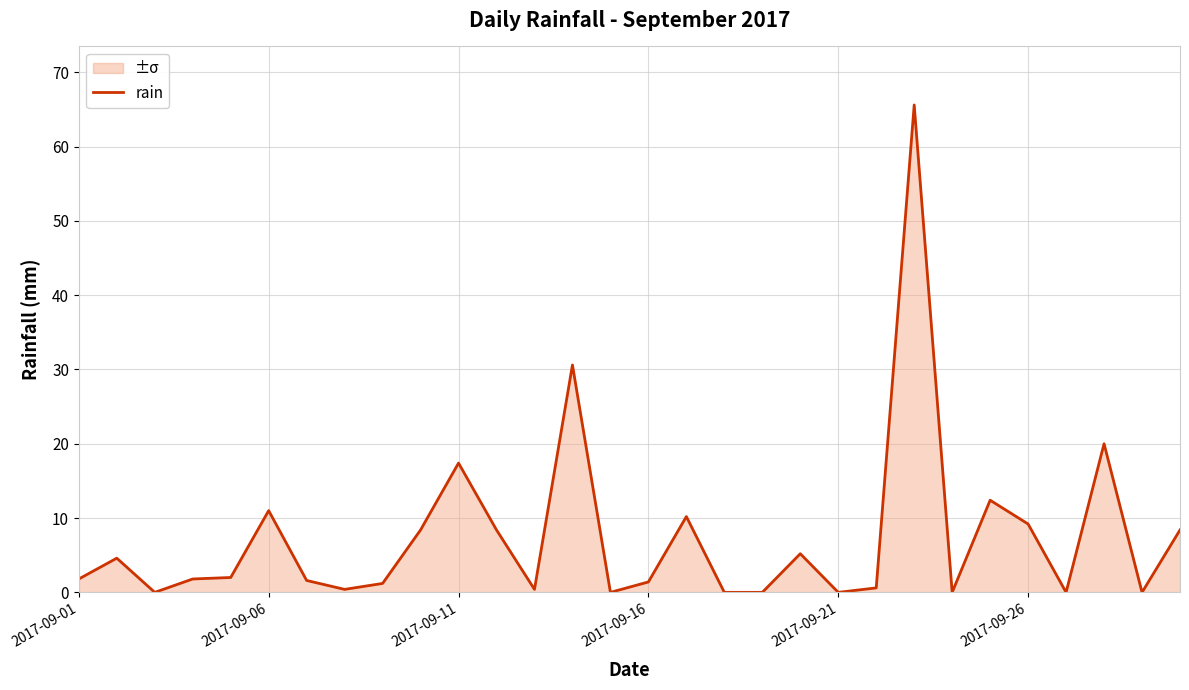

Reading left to right, list all the values displayed in this chart.

1.8	4.6	0.0	1.8	2.0	11.0	1.6	0.4	1.2	8.4	17.4	8.4	0.4	30.6	0.0	1.4	10.2	0.0	0.0	5.2	0.0	0.6	65.6	0.0	12.4	9.2	0.0	20.0	0.0	8.4